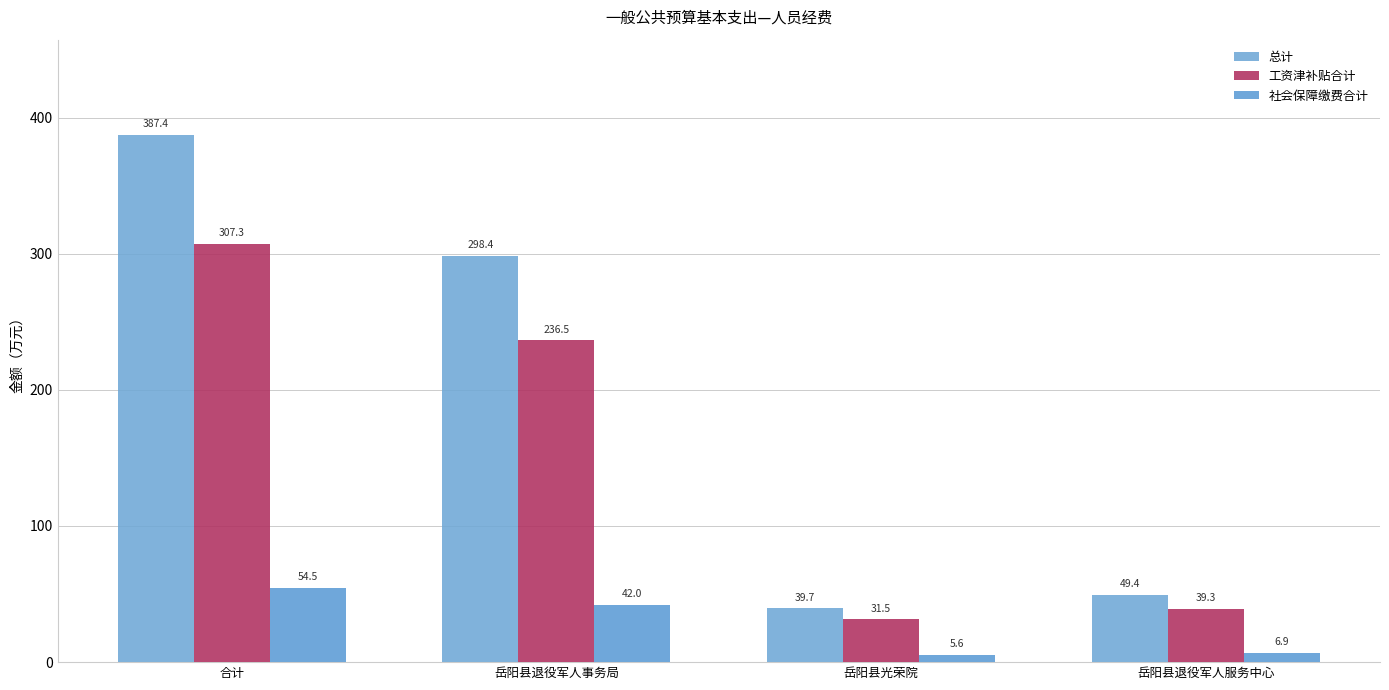

At which label is 工资津补贴合计 closest to 169?

岳阳县退役军人事务局